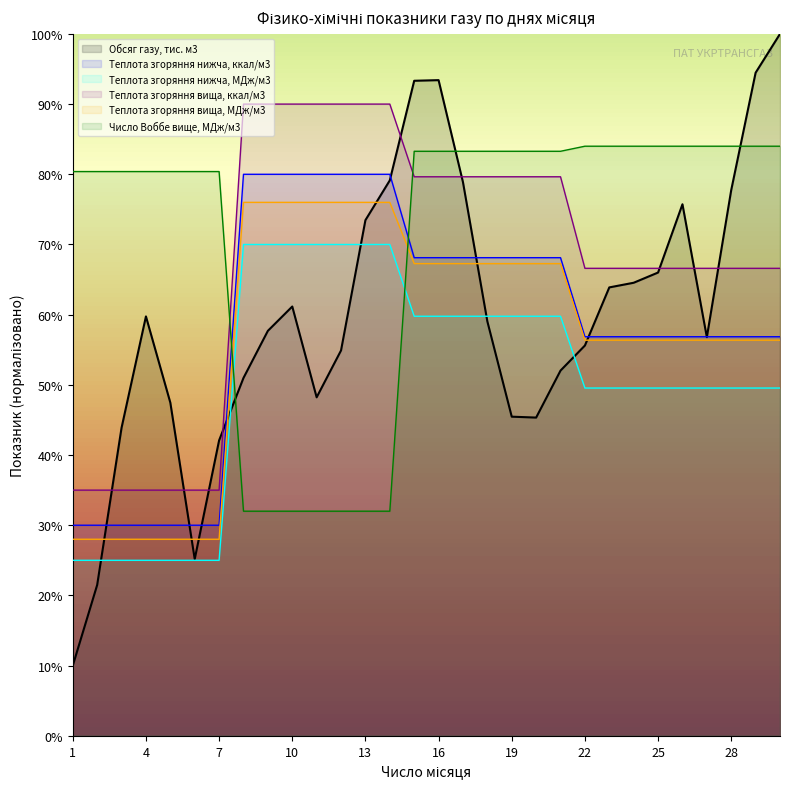

What is the maximum value shown in the chart?

100.0